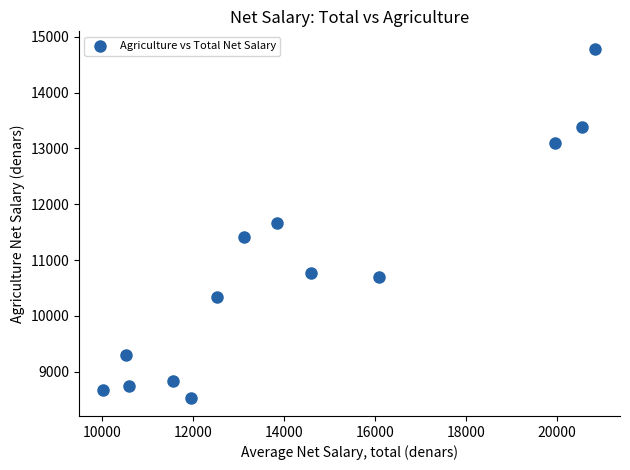

What is the range of Y values (max minus min)?

6262.9